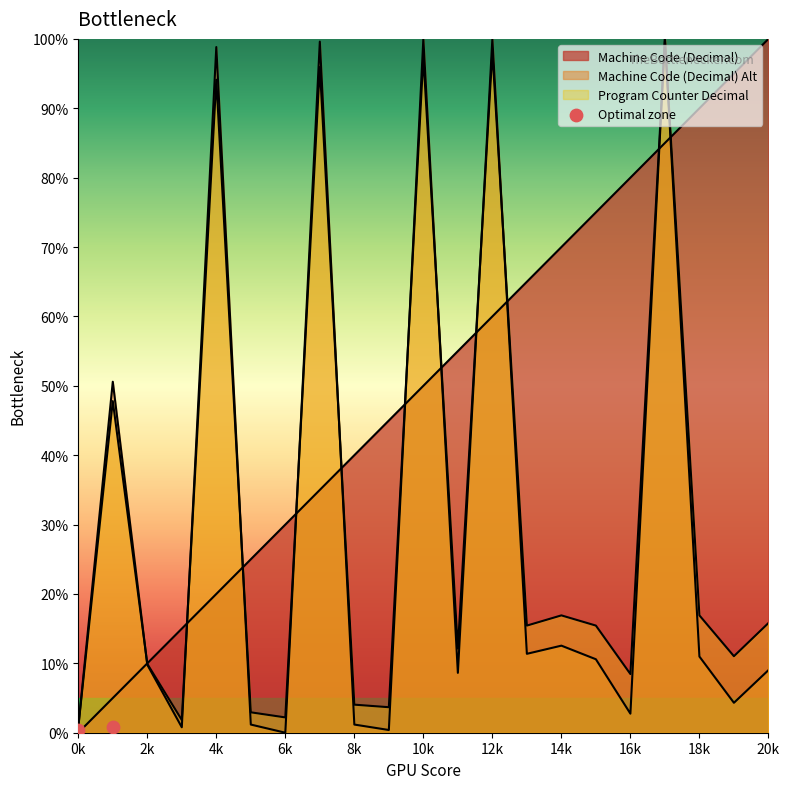

At how many categories does at least one series exceed 81?

8